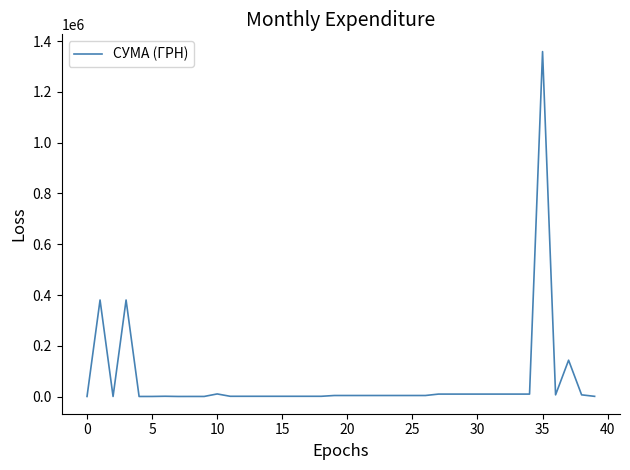

What is the difference between the maximum and minimum values?

1358482.2